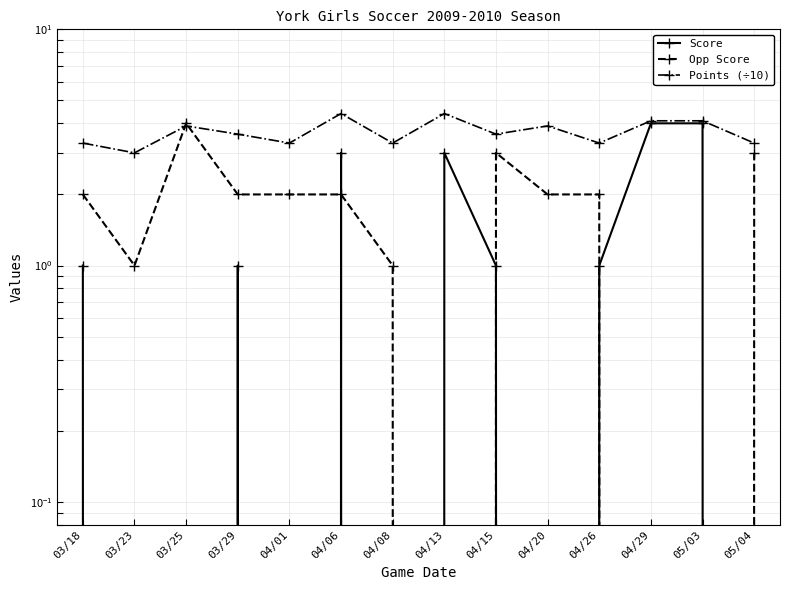

Rank the series by their average value, from lowest to highest.

Score, Opp Score, Points (÷10)